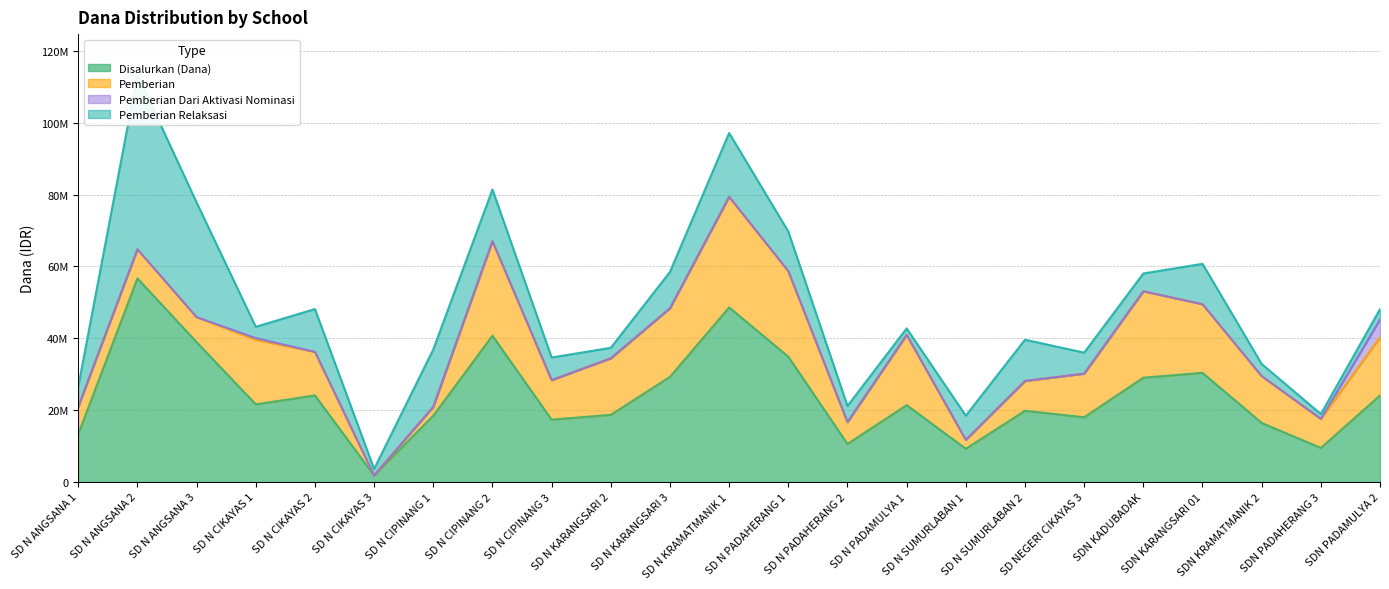

Which series changed the most between SD N PADAHERANG 1 and SD N PADAMULYA 1?

Disalurkan (Dana)